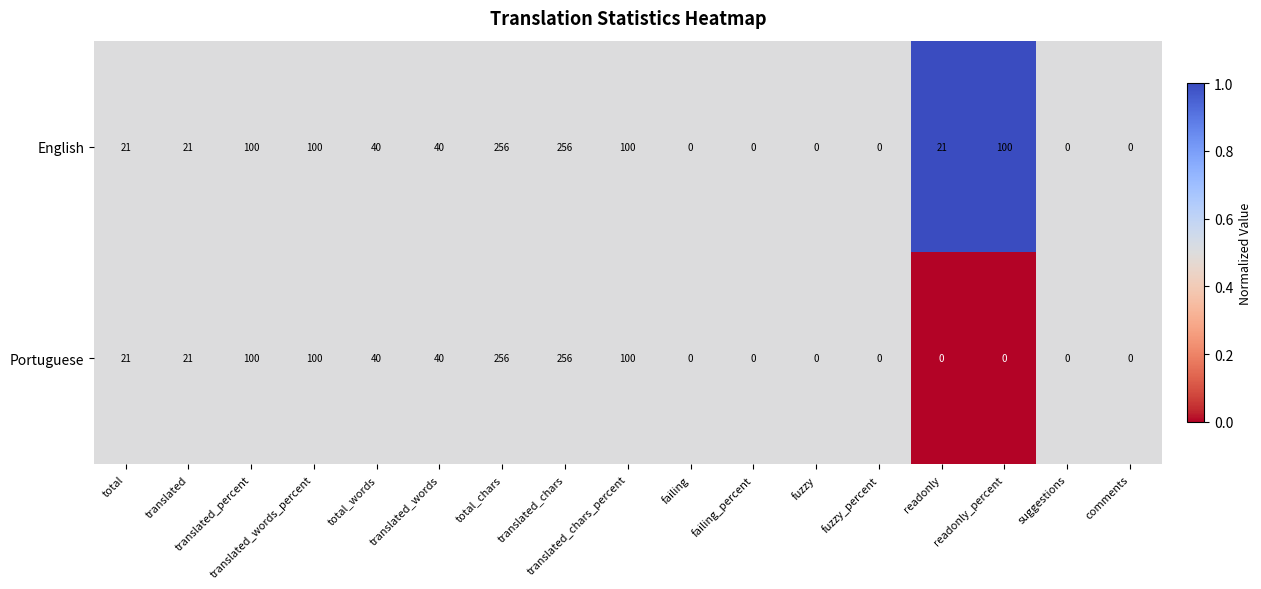

What value does the English series have at total_words, to the nearest 5?

40